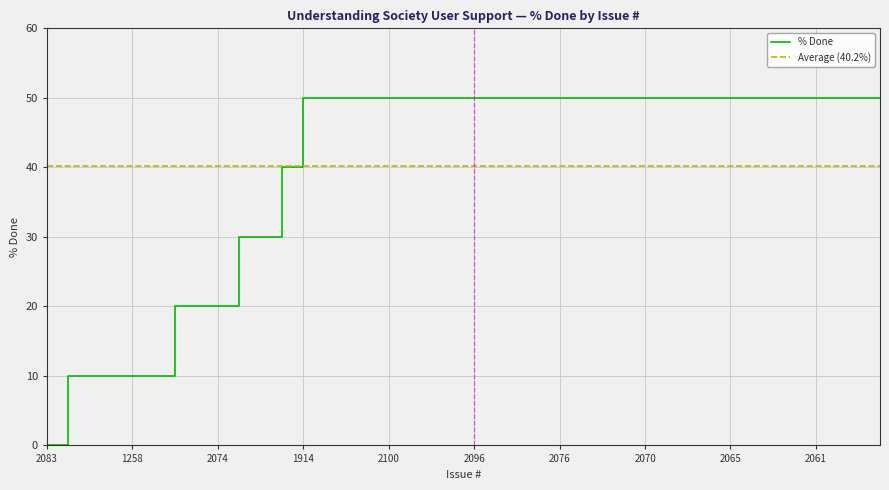

How many lines are shown in the chart?

1